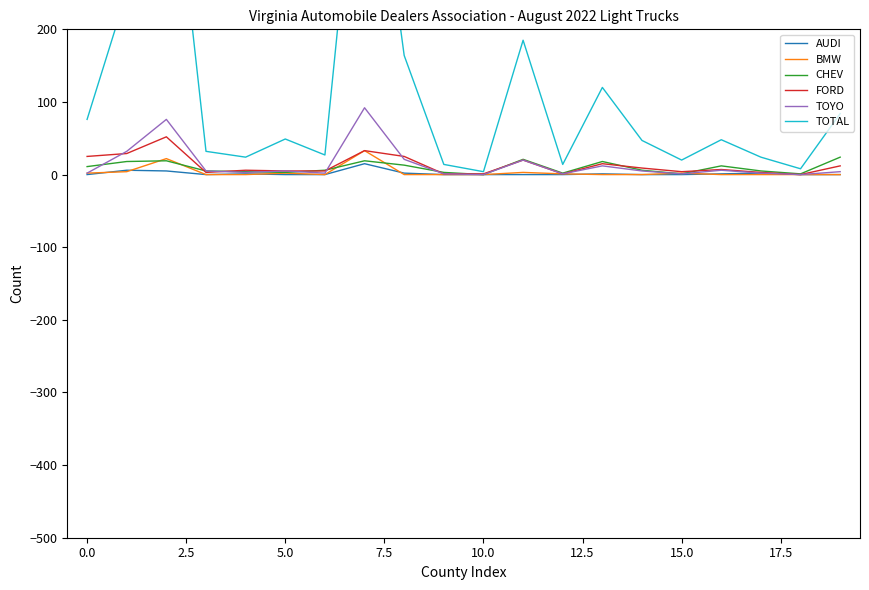

What are all the series names shown in the legend?

AUDI, BMW, CHEV, FORD, TOYO, TOTAL